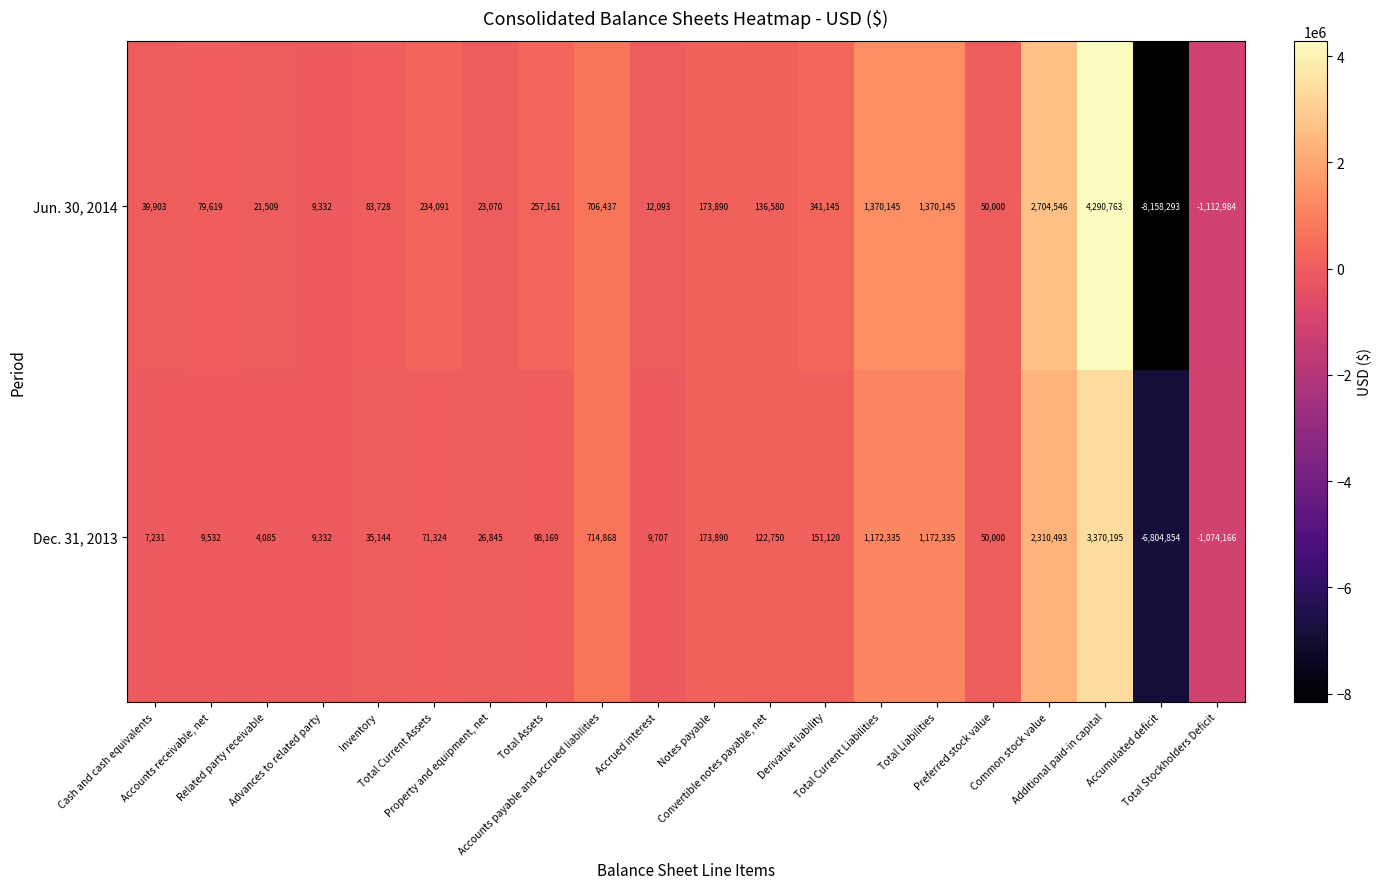

What is the smallest value displayed?

-8158293